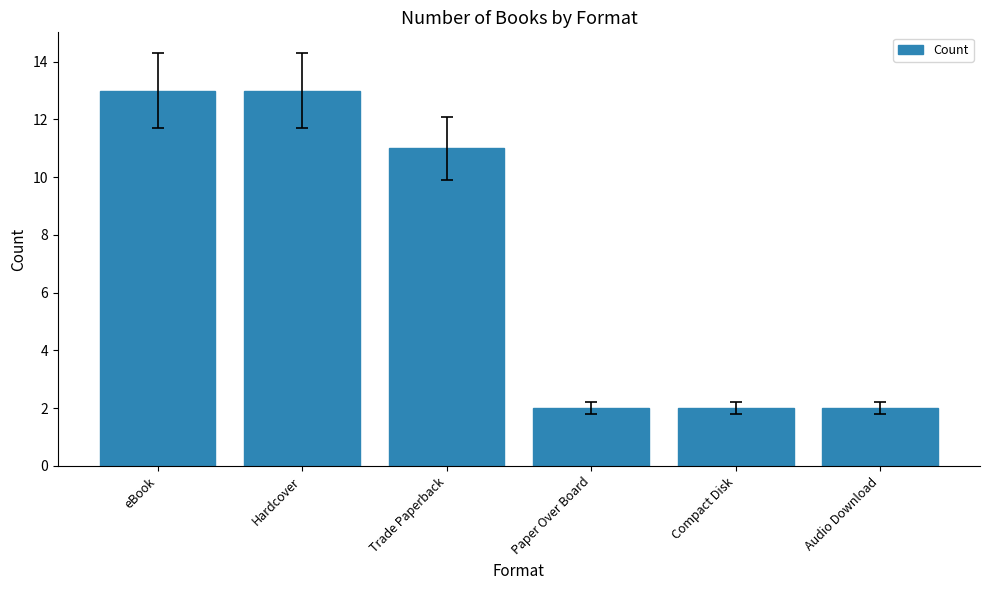

What is the label of the 2nd bar from the left?

Hardcover